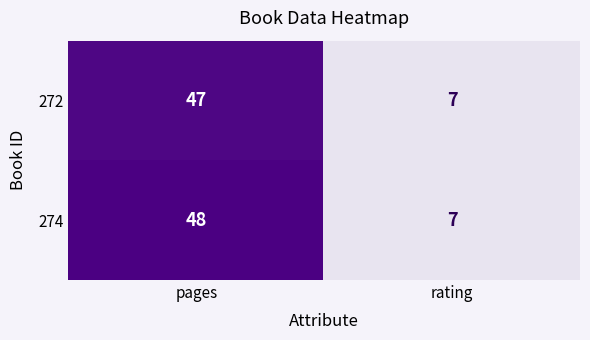

List the series in order of their peak value, highest first.

274, 272